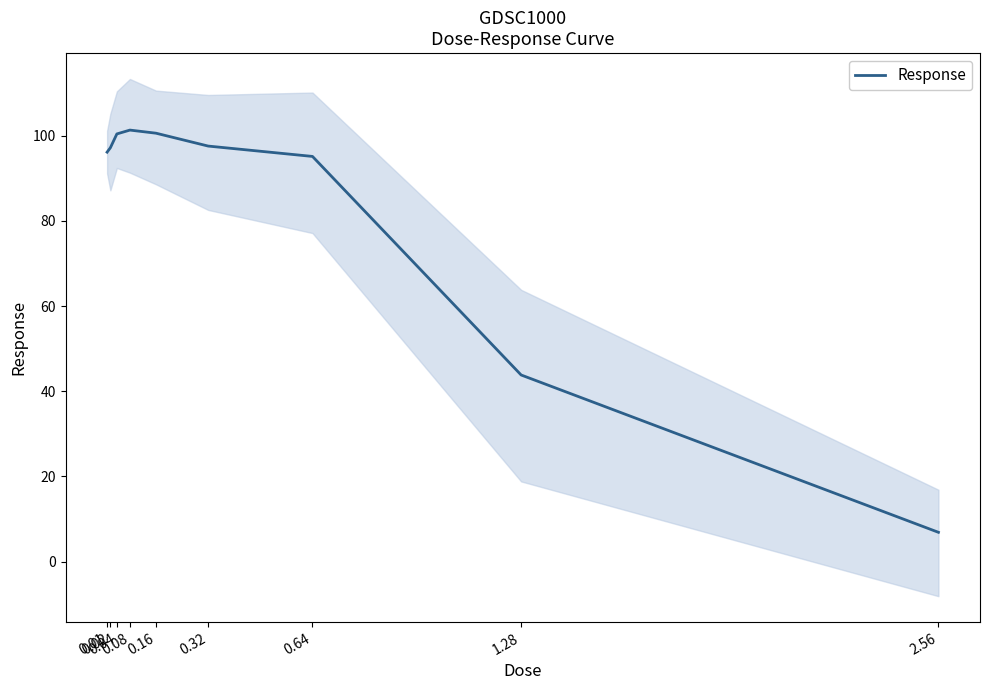

Rank the categories by value from highest to lowest.

0.08, 0.16, 0.04, 0.32, 0.02, 0.01, 0.64, 1.28, 2.56